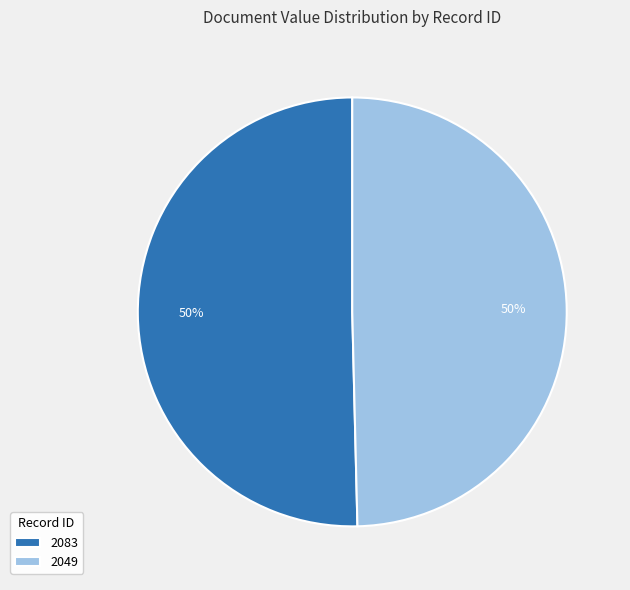

How many slices are in this pie chart?

2